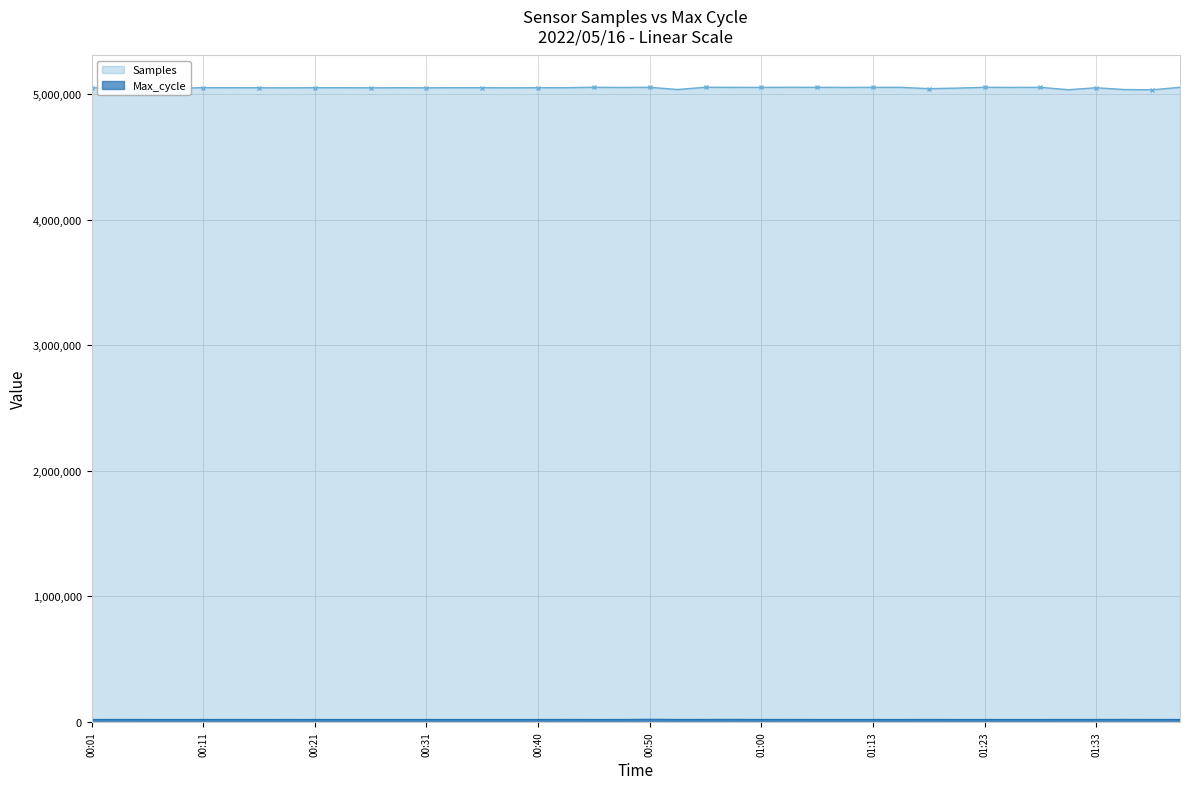

How many values in the Samples series exceed 5050529?

19